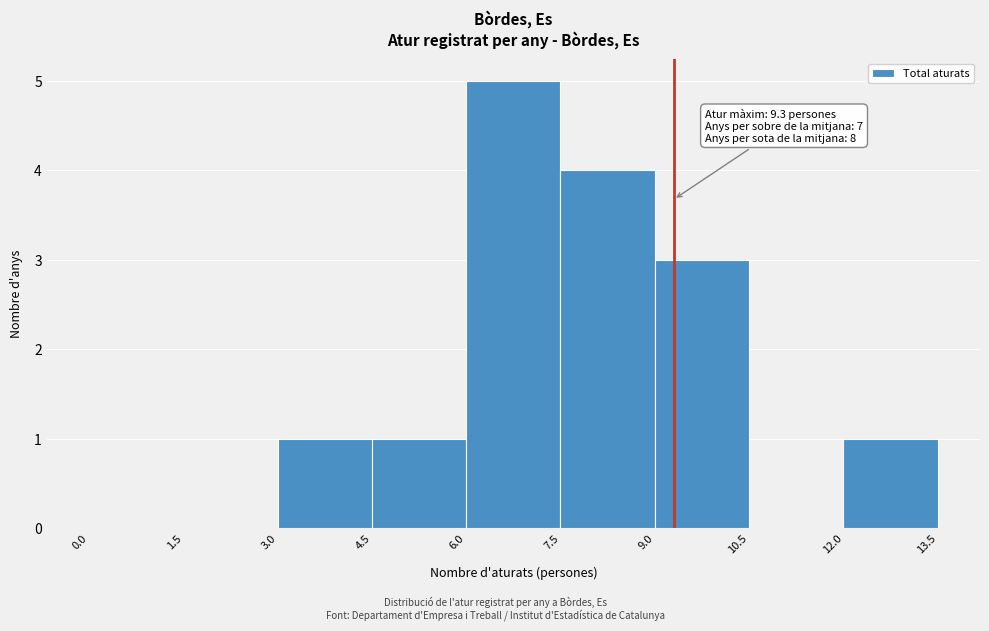

Over which range of the x-axis is the bar tallest?

6.0 to 7.5